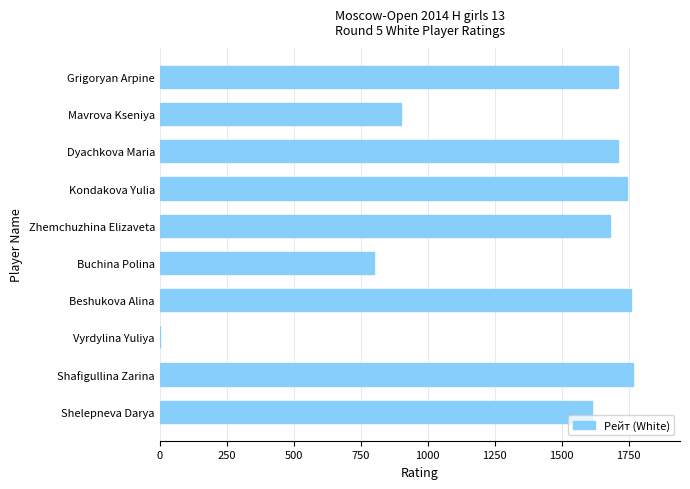

What is the greatest value displayed?

1765